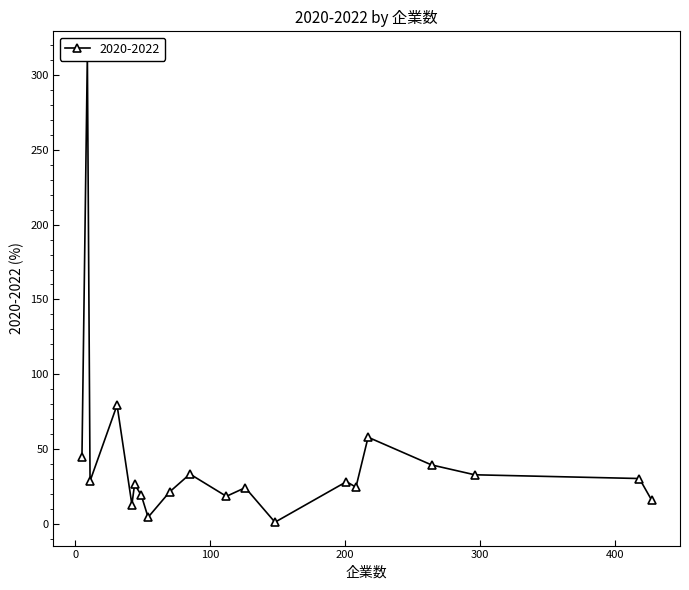

The value at 小売業 is 10.0. True or false?

False